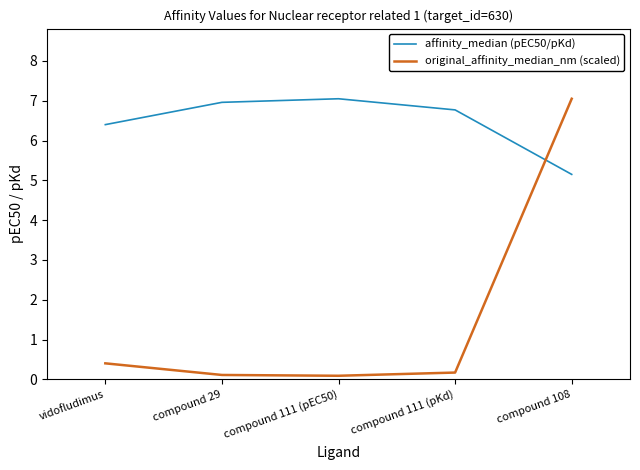

Rank the series by their average value, from highest to lowest.

affinity_median (pEC50/pKd), original_affinity_median_nm (scaled)